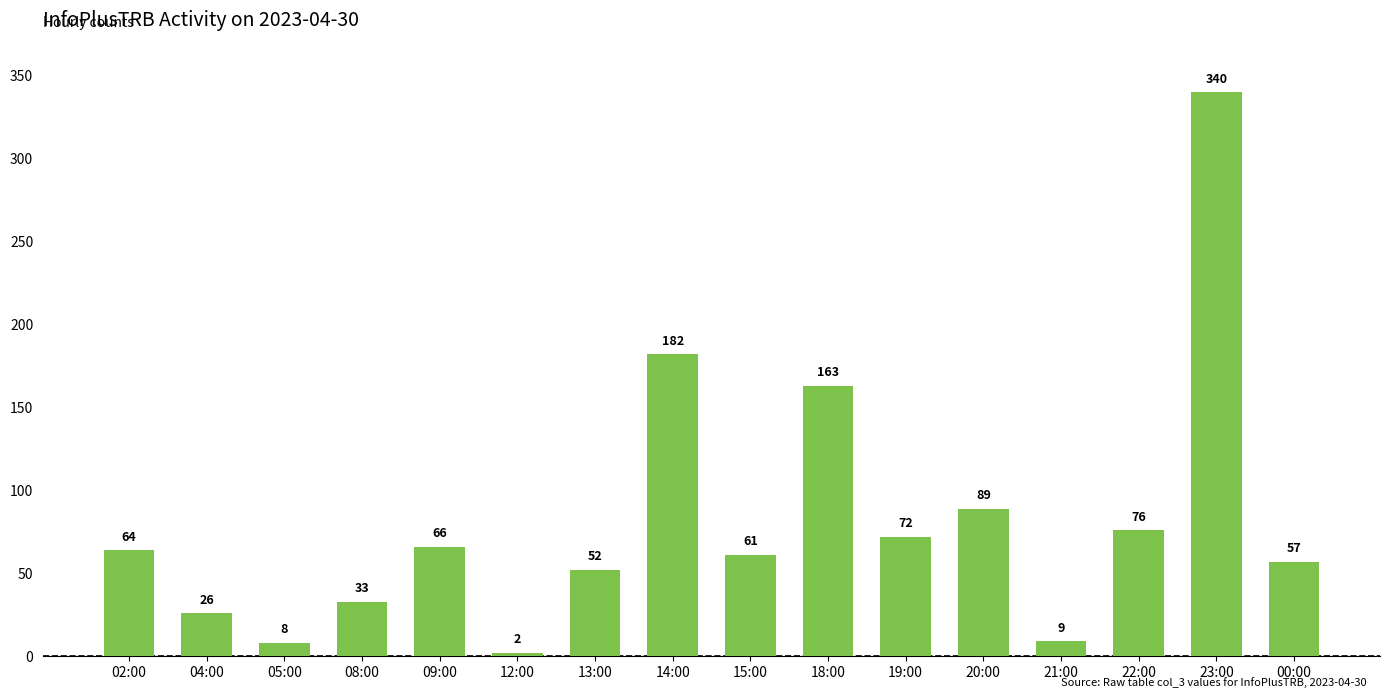

What is the approximate value at 19:00, to the nearest 5?

70